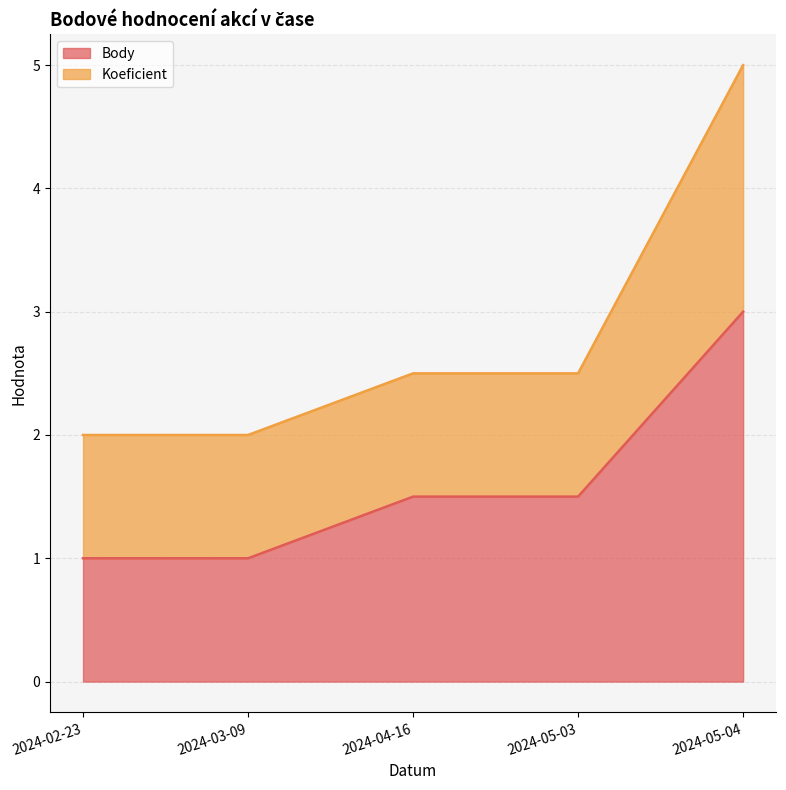

Reading right to left, what are all the values shown in this chart?

3.0	1.5	1.5	1.0	1.0